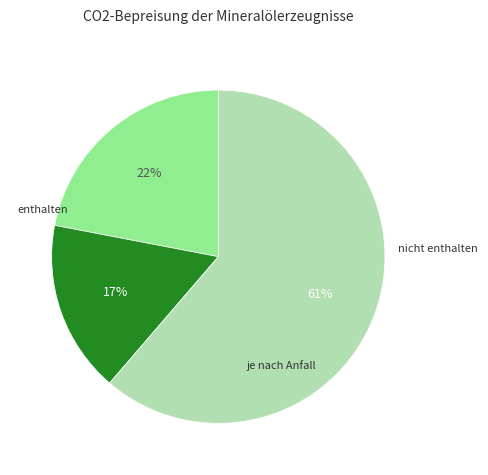

Is there a majority slice in this chart?

Yes